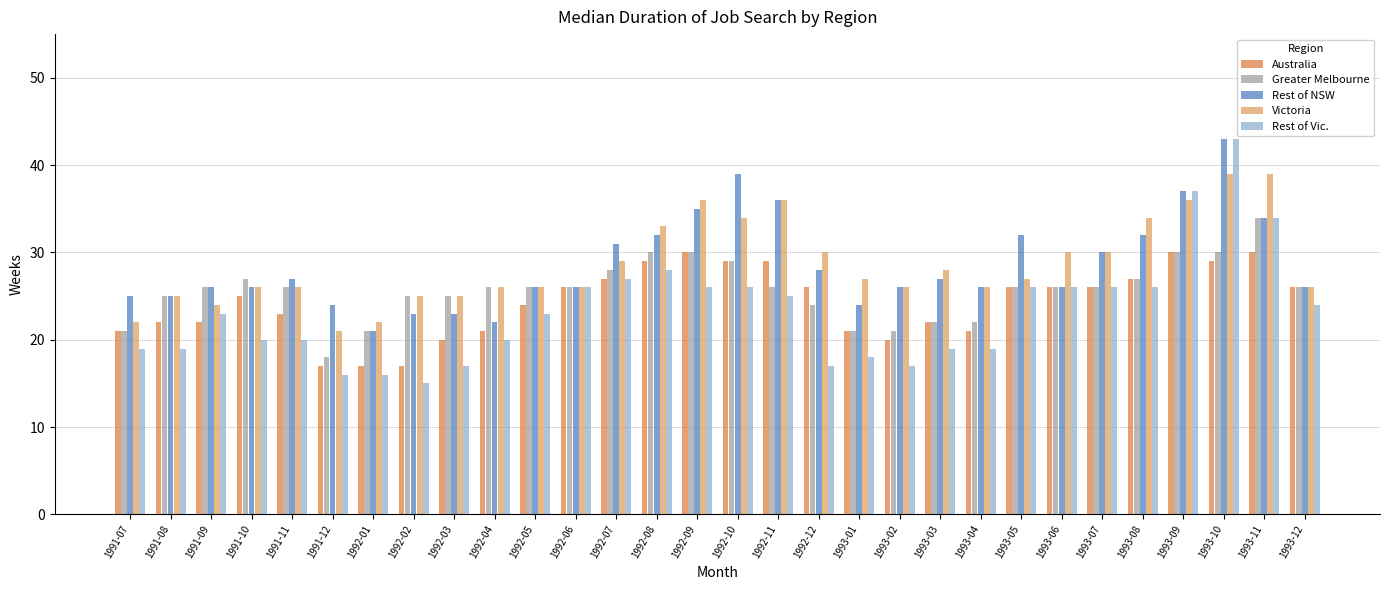

Rank the series at 1992-12 from highest to lowest value.

Victoria, Rest of NSW, Australia, Greater Melbourne, Rest of Vic.